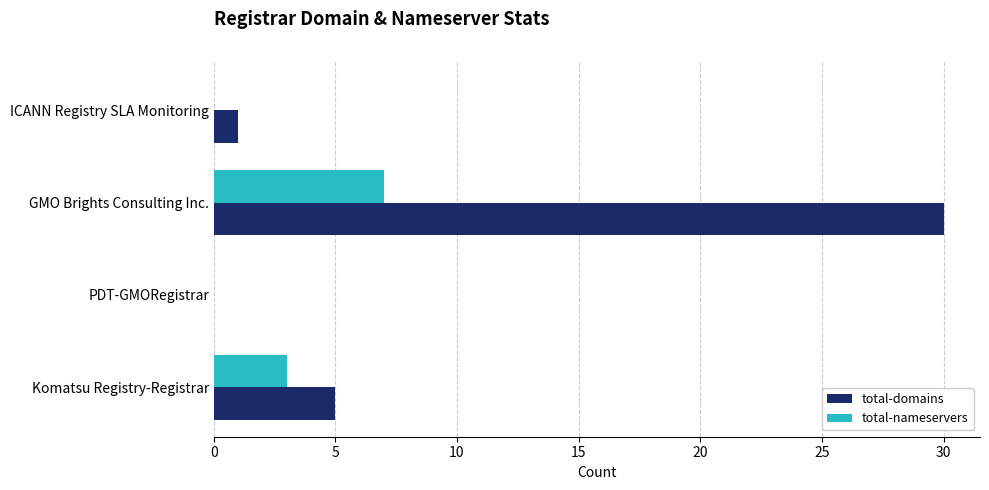

How many total-nameservers values are between 0 and 7?

4